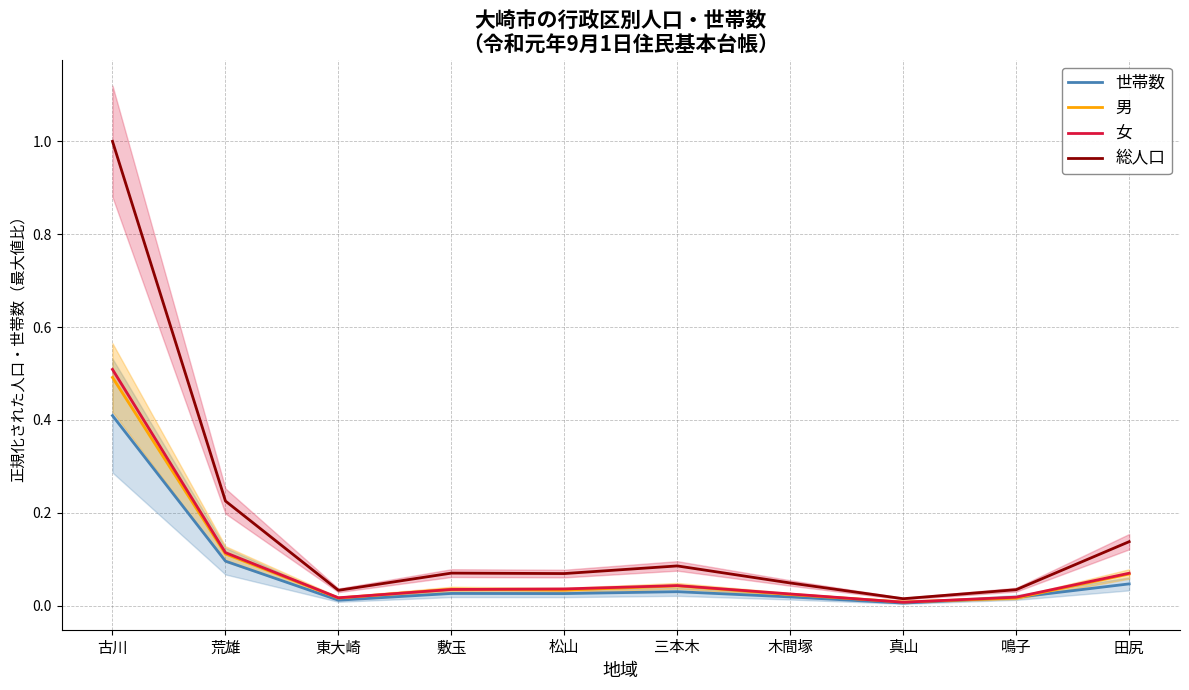

Is this an area chart (filled region under the line)?

No